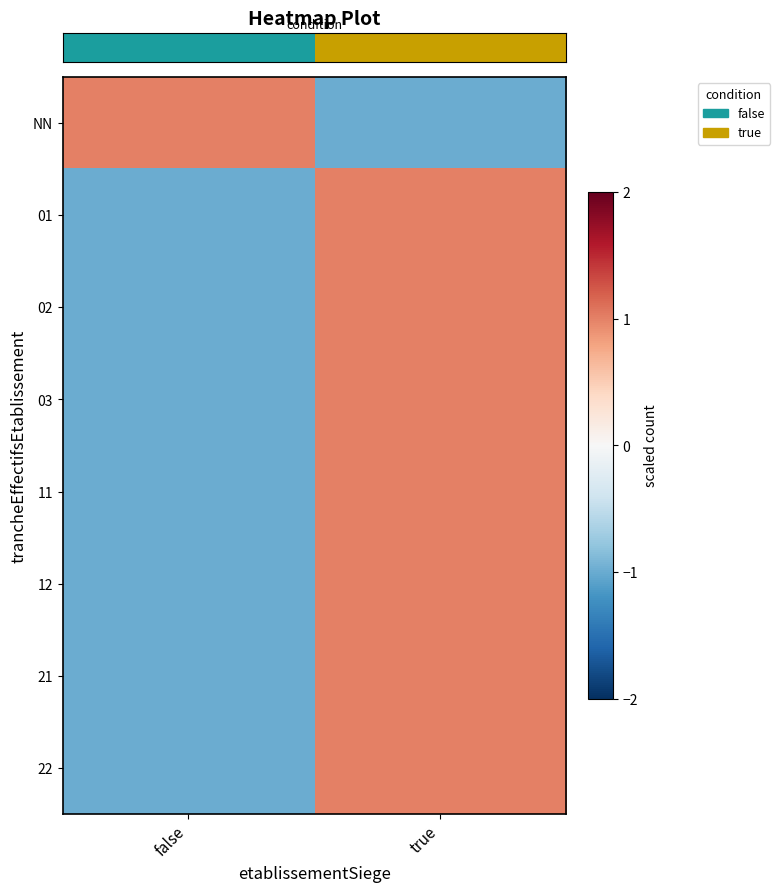

Which has a higher value, true or false?

false